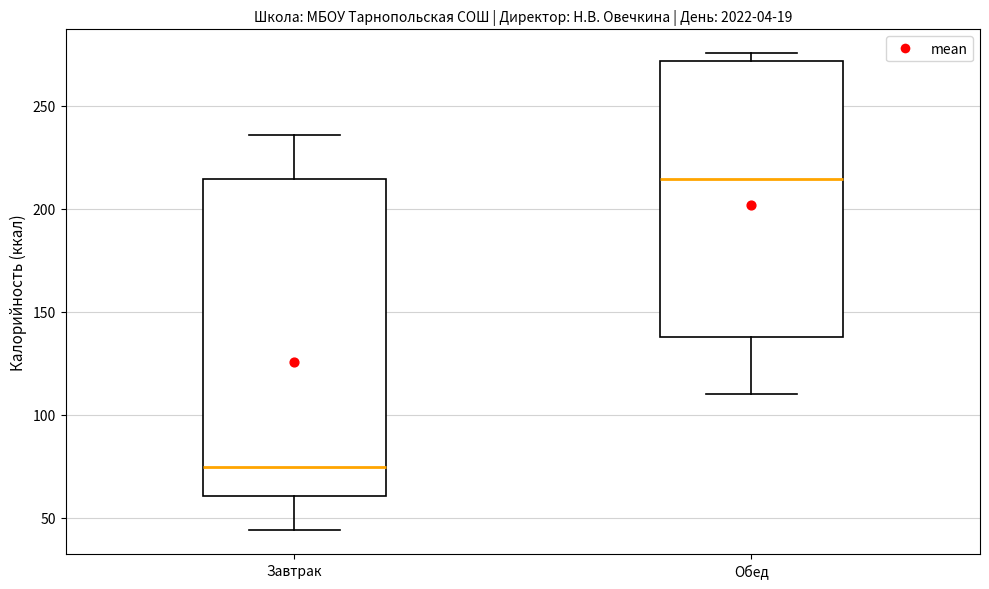

Which box's median line is the lowest?

Завтрак